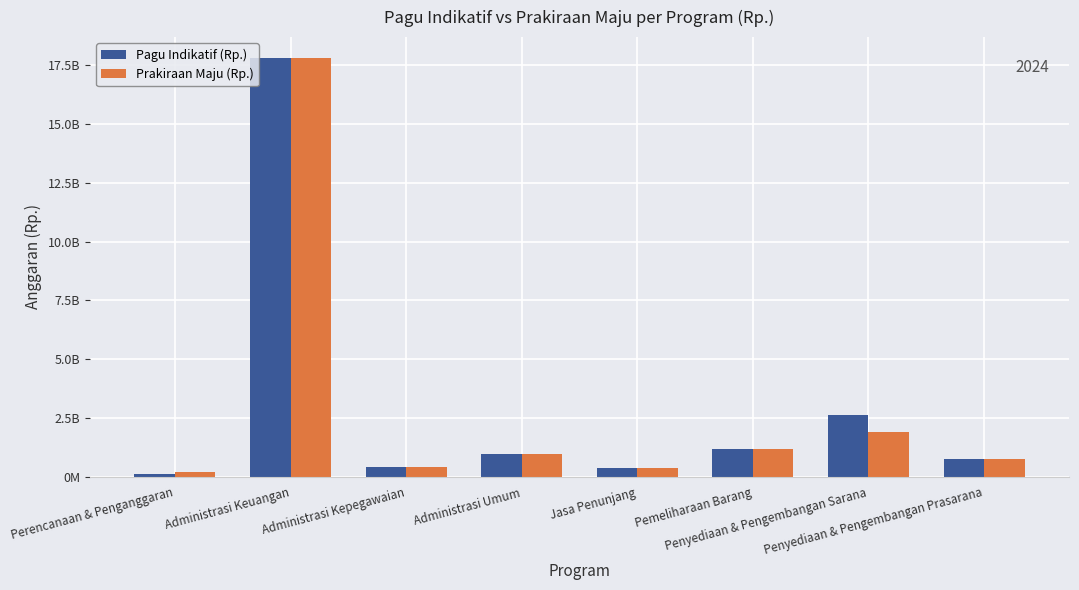

What is the minimum value for Prakiraan Maju (Rp.)?

200000000